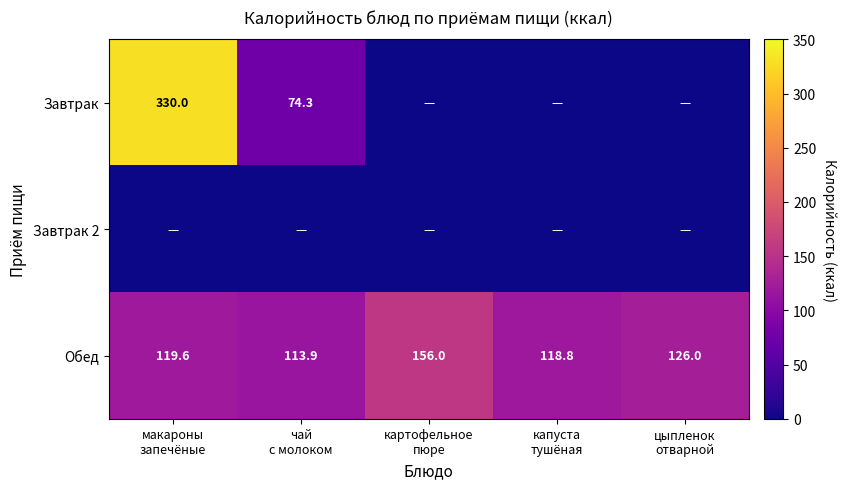

At how many categories does at least one series exceed 187?

1